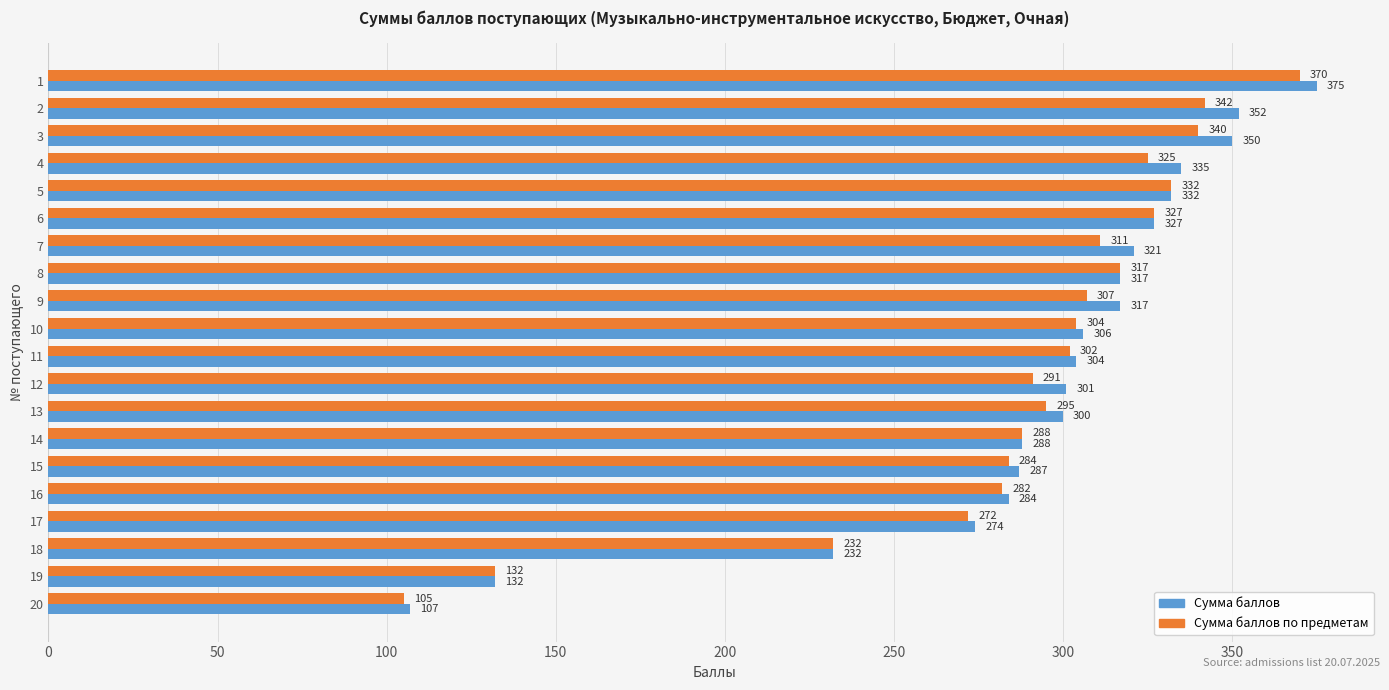

Is it true that Сумма баллов по предметам equals 238 at 1?

False